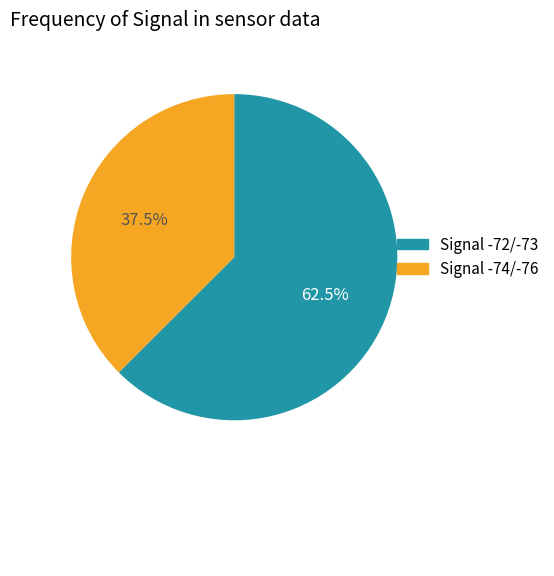

Is there any slice that represents more than half of the pie?

Yes